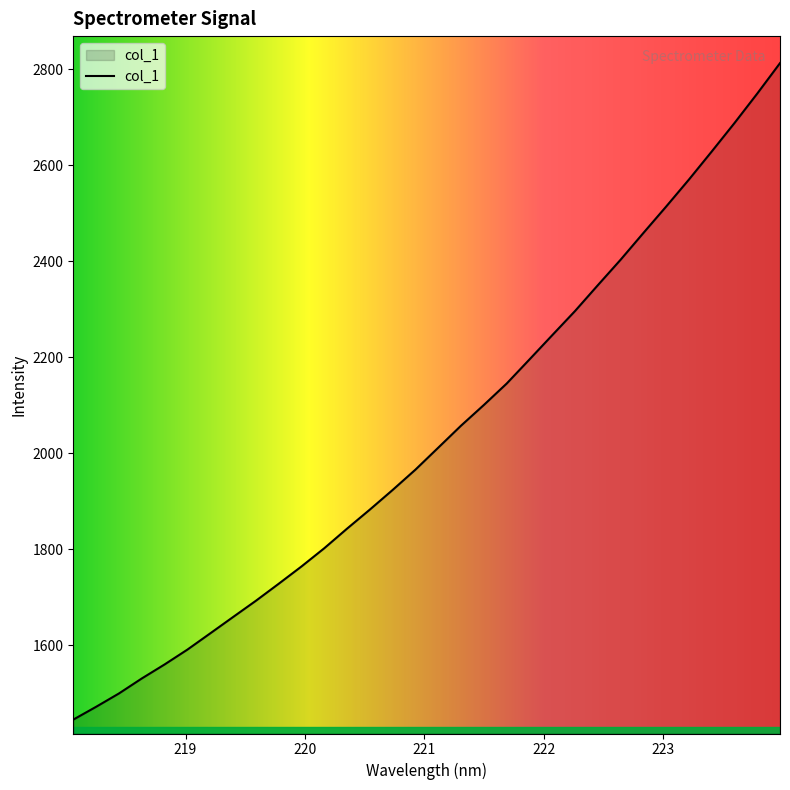

What is the minimum value shown in the chart?

1445.6